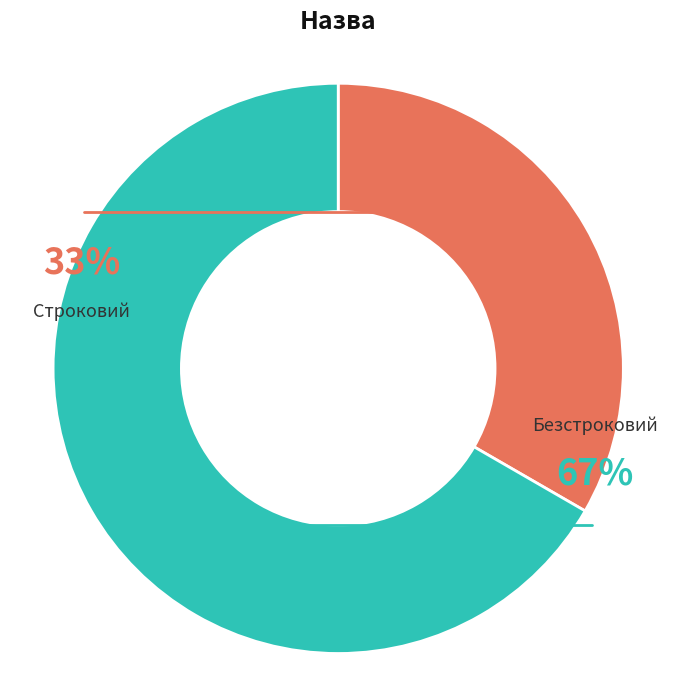

To the nearest percent, what is the difference between the Безстроковий and Строковий slice percentages?

33%